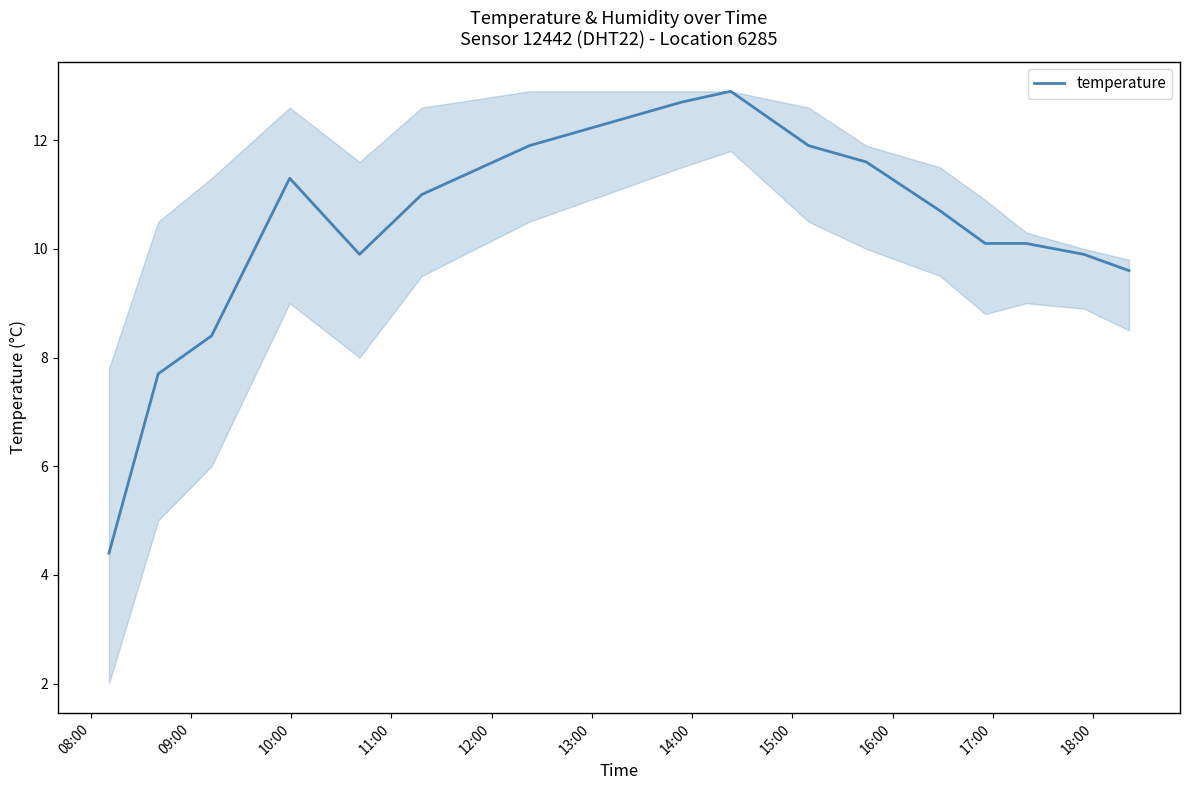

What is the maximum value shown in the chart?

12.9